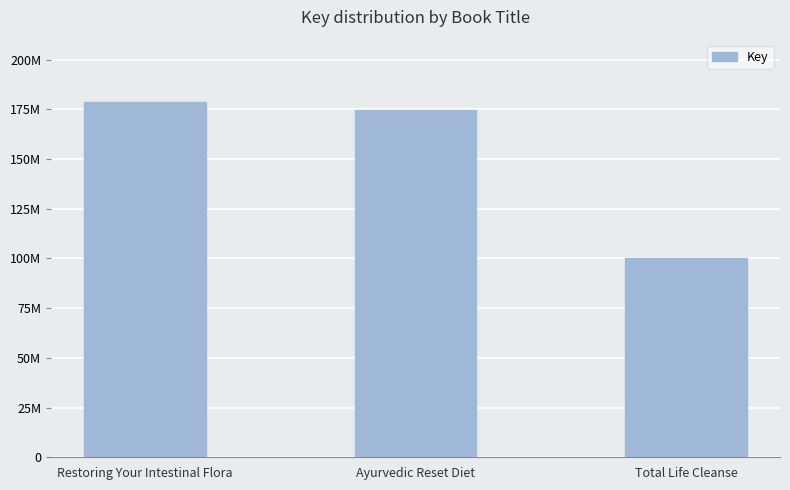

Does the chart contain any negative values?

No